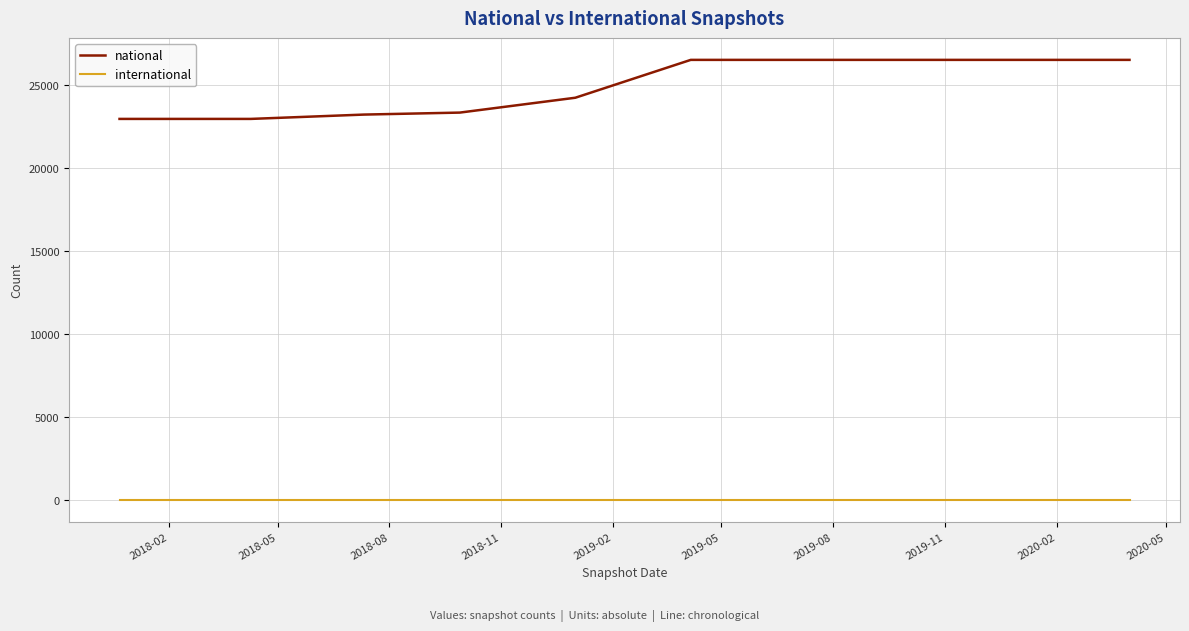

What is the difference between the maximum and minimum values in the national series?

3559